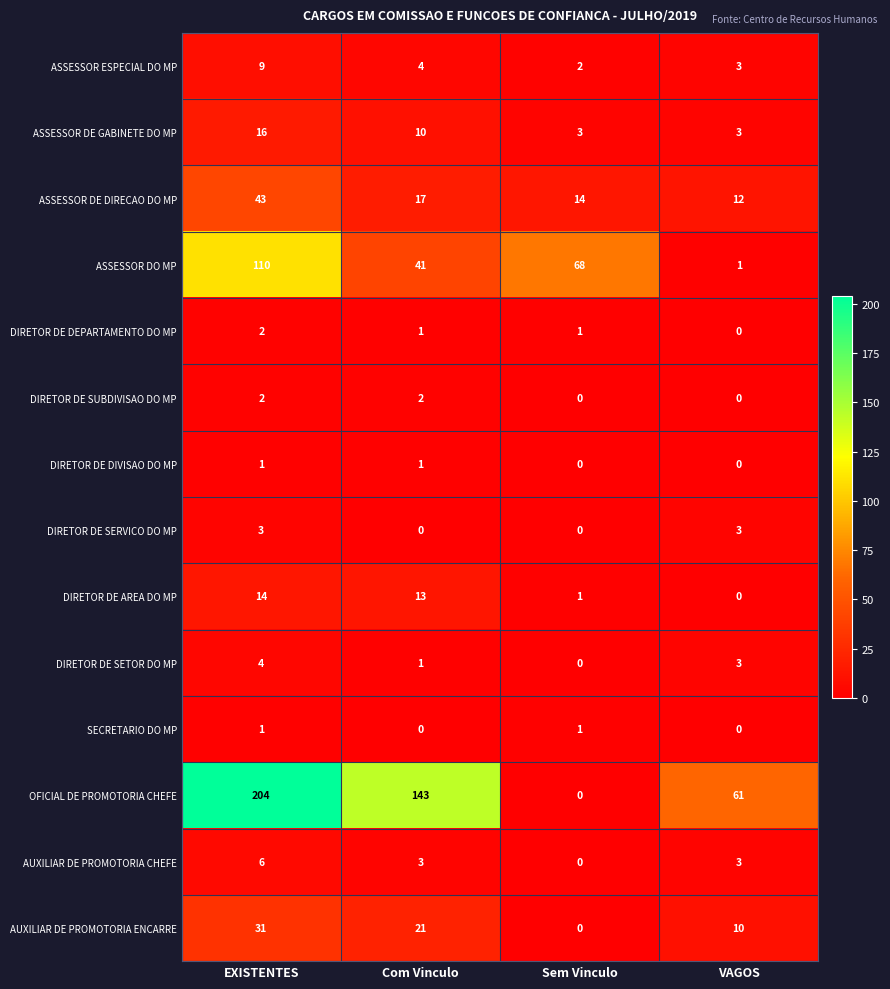

Which series has the largest total across all categories?

OFICIAL DE PROMOTORIA CHEFE